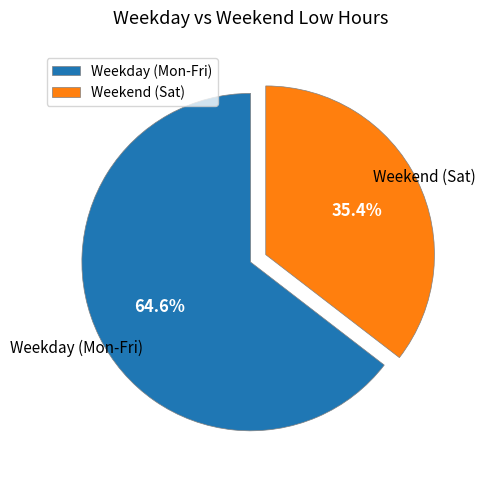

Which category has the biggest portion of the pie?

Weekday (Mon-Fri)